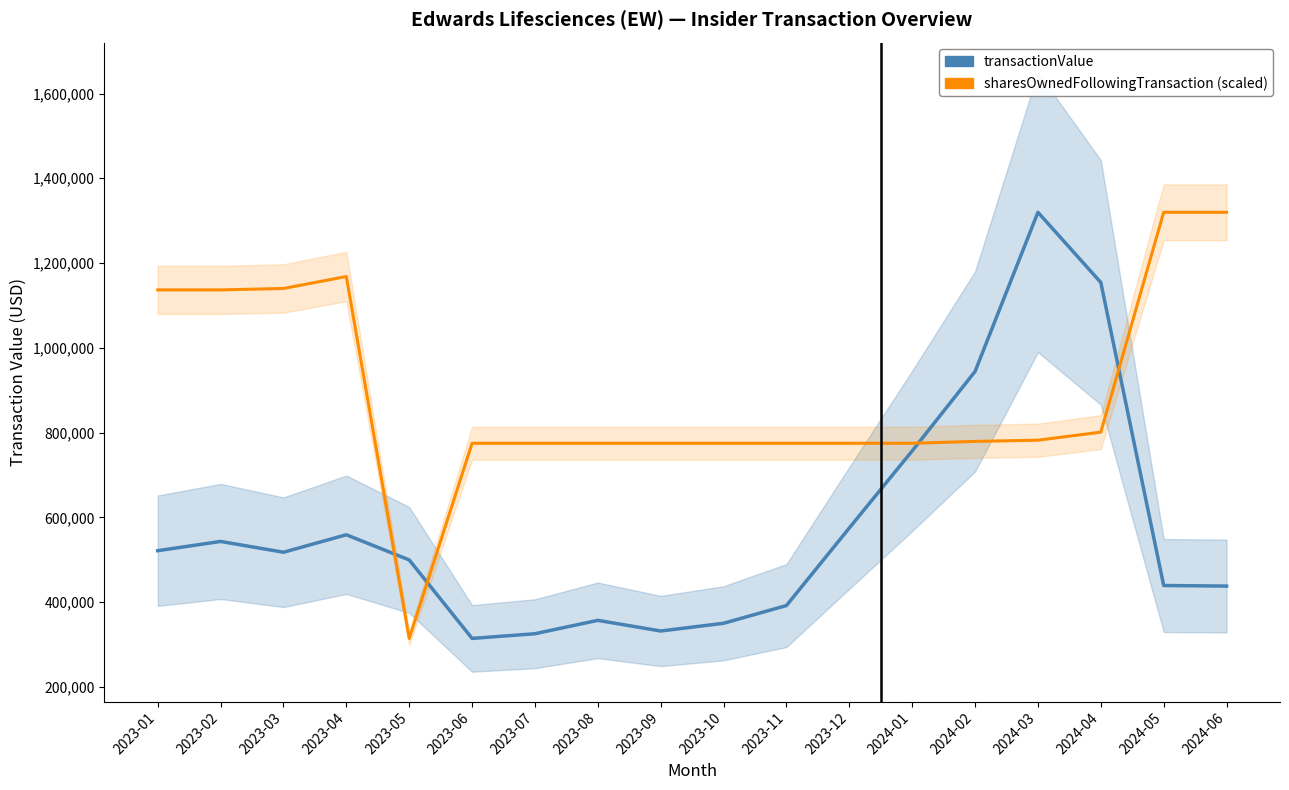

At which category does sharesOwnedFollowingTransaction (scaled) reach its first local valley?

2023-05